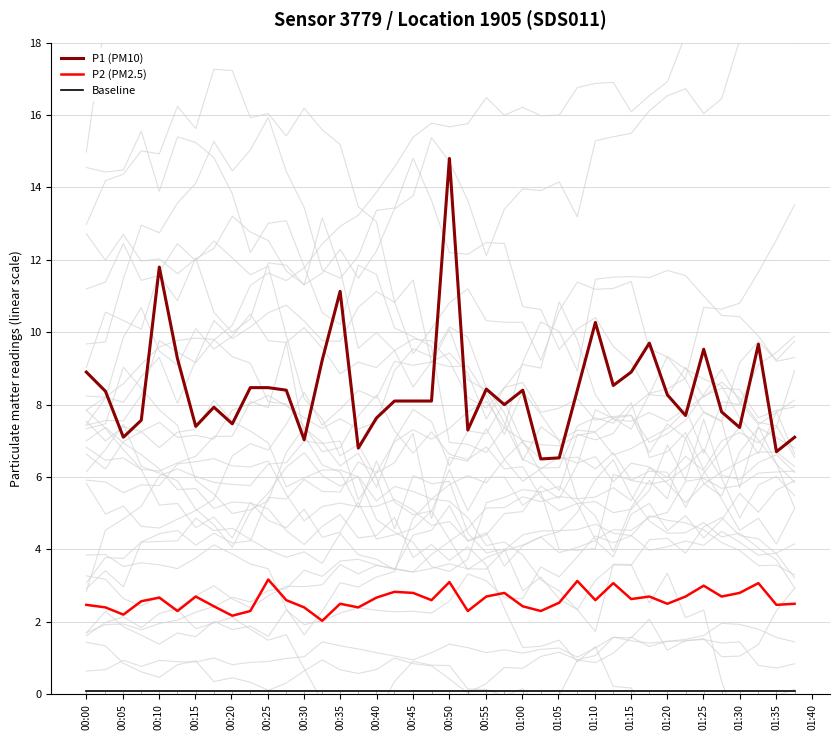

At which label does P1 (PM10) first exceed 8?

00:00